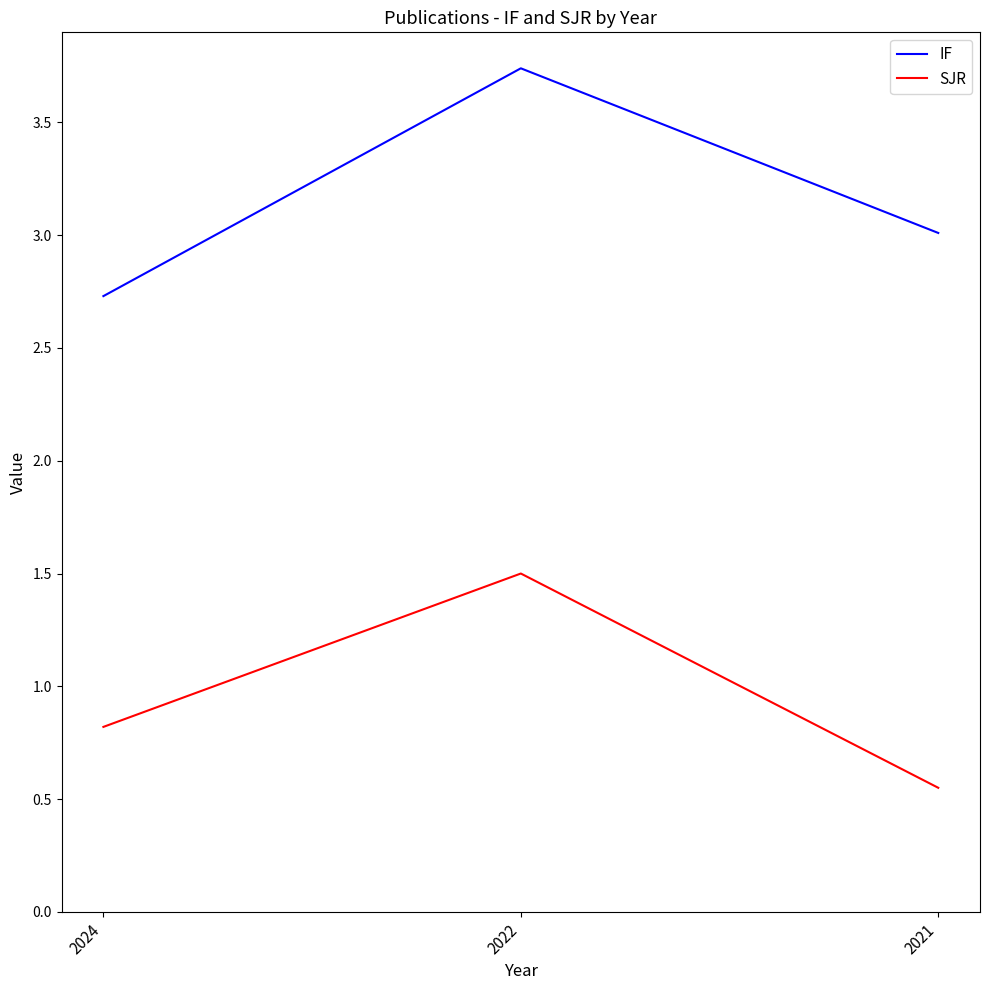

What is the difference between the second highest and minimum values in the IF series?

0.3